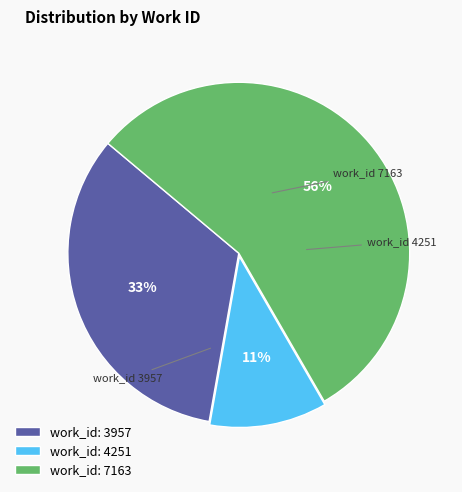

To the nearest percent, what is the average slice percentage?

33%